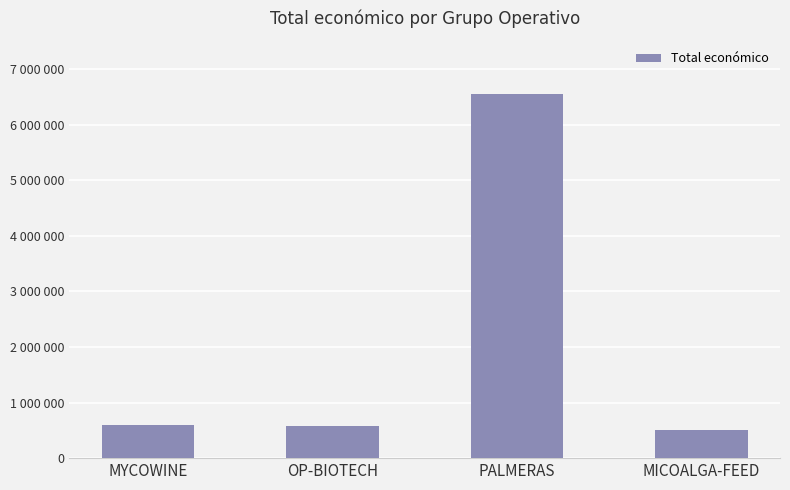

Are the bars horizontal?

No